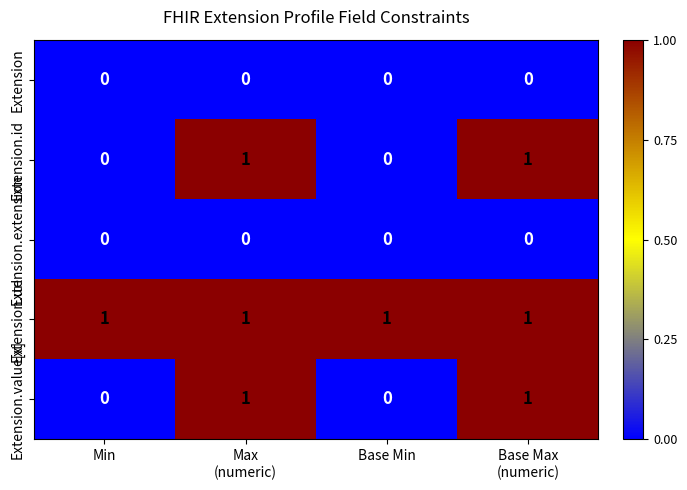

Count the Extension.value[x] values in the range 0 to 1.

4